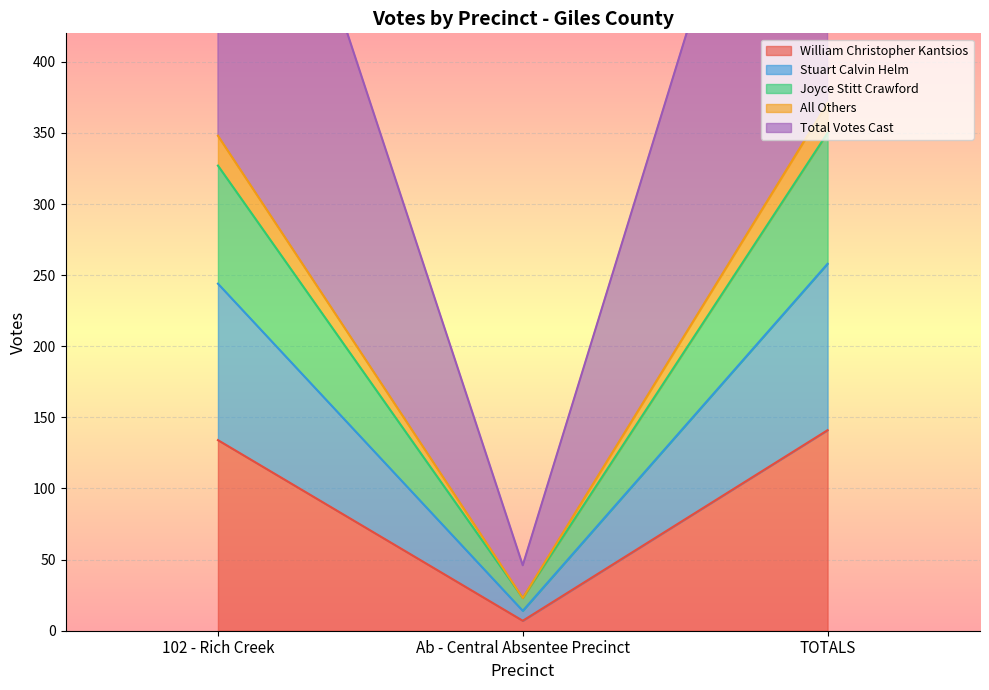

Between 102 - Rich Creek and Ab - Central Absentee Precinct, which is larger?

102 - Rich Creek